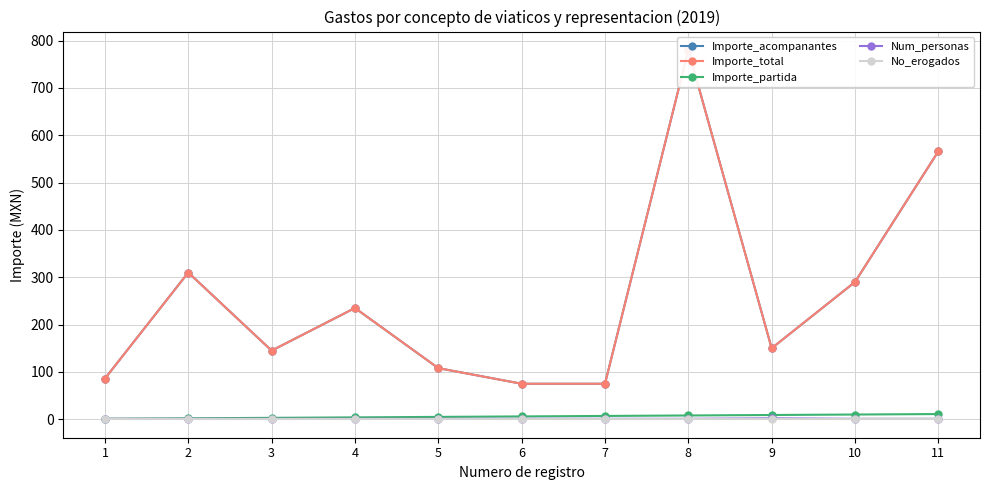

True or false: Num_personas and No_erogados cross at least once.

False